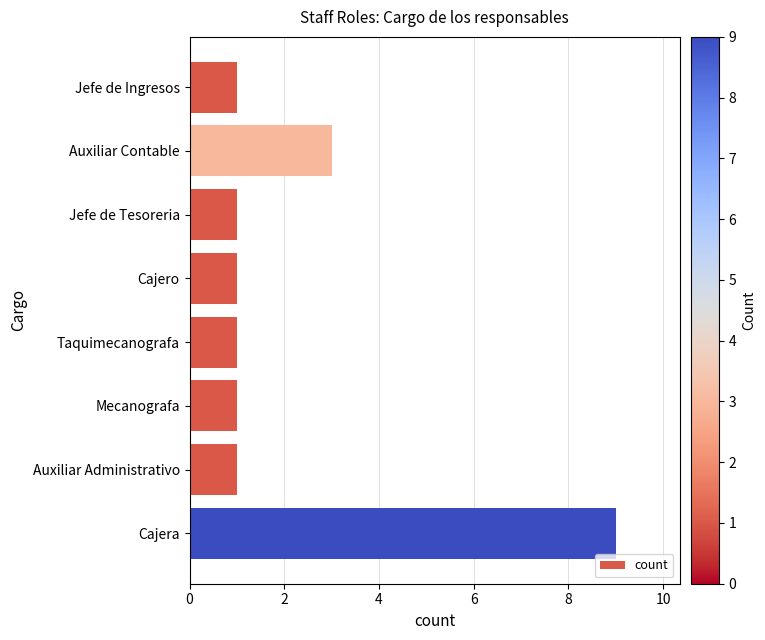

What is the ratio of the value at Jefe de Tesoreria to the value at Auxiliar Contable?

0.3